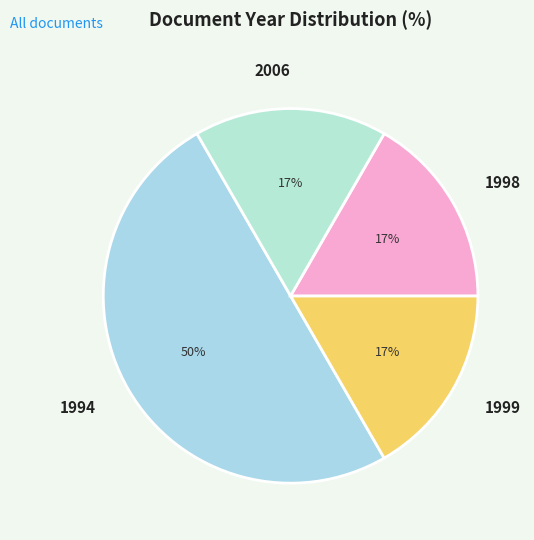

Approximately how many times larger is the value at 1999 compared to 1994?

0.3